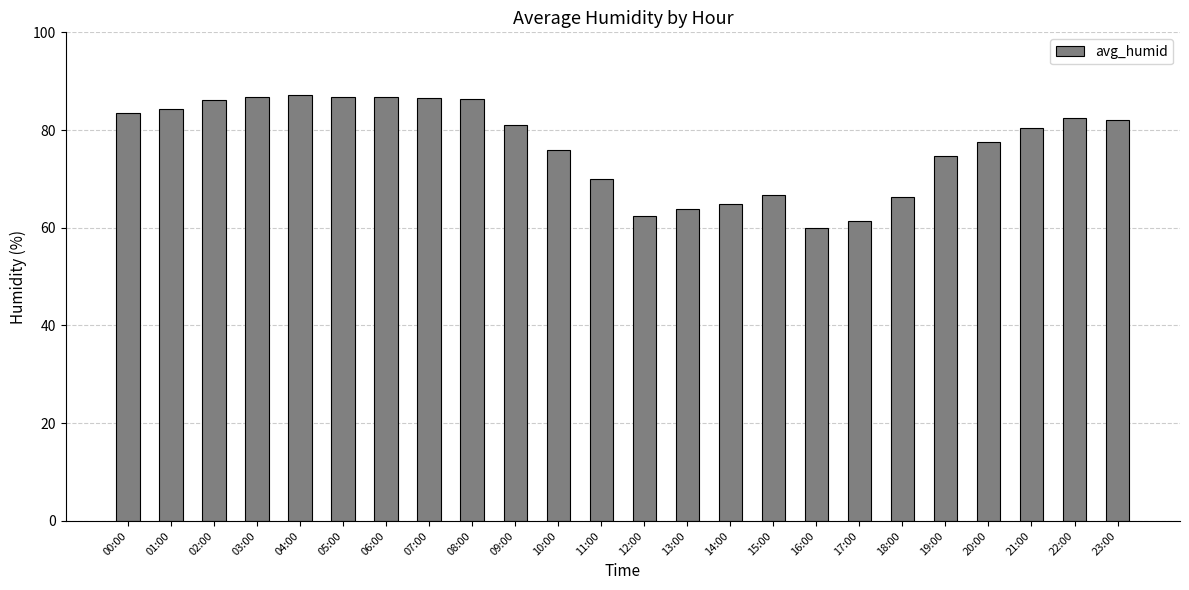

Count the number of categories in the chart.

24